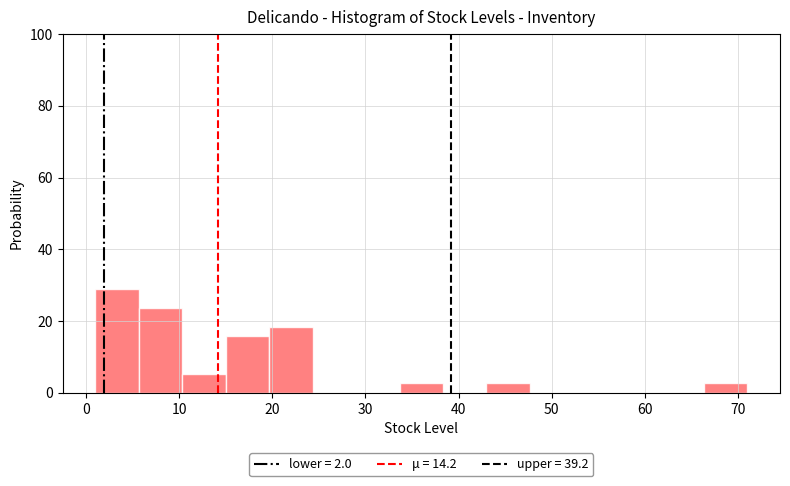

Reading left to right, transcribe this chart: for each bar, give the range it covers on the x-axis and its height. Neither the bar edges nor the heights are printed on the chart, so give them approximately, as read against the axes.

1 to 6: 28
6 to 10: 24
10 to 15: 6
15 to 20: 16
20 to 24: 18
24 to 29: 0
29 to 34: 0
34 to 38: 2
38 to 43: 0
43 to 48: 2
48 to 52: 0
52 to 57: 0
57 to 62: 0
62 to 66: 0
66 to 71: 2